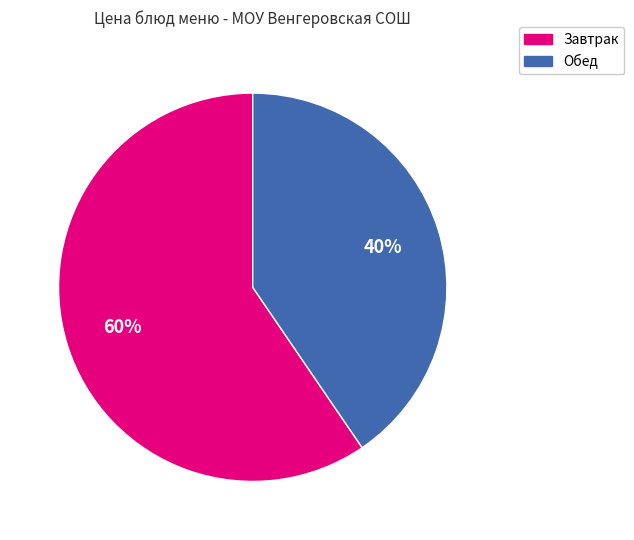

To the nearest percent, what is the average slice percentage?

50%